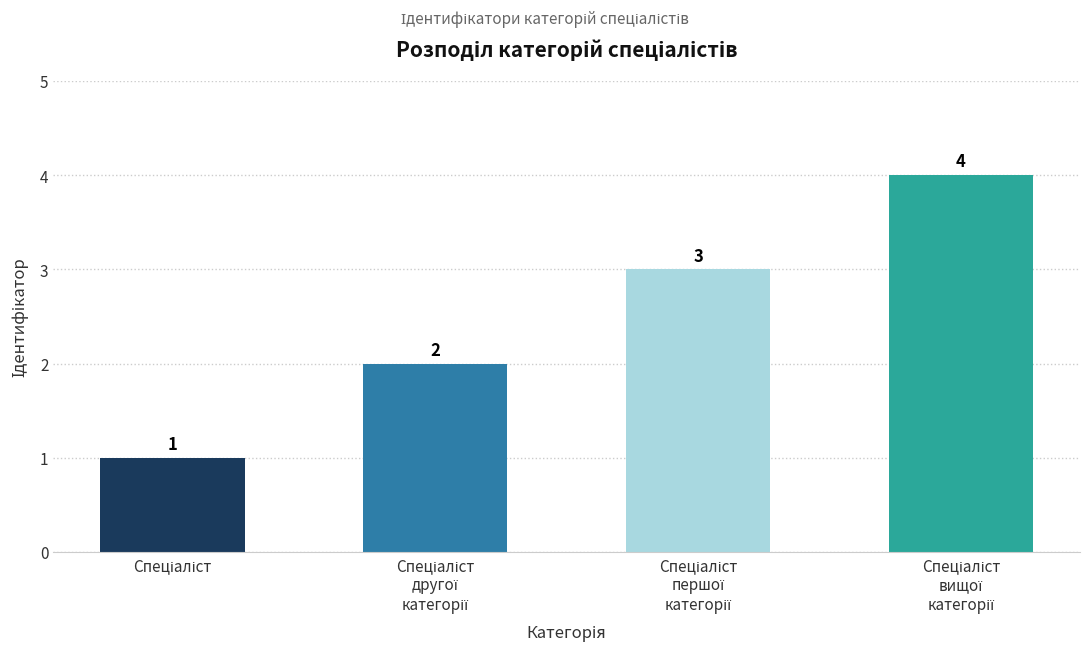

What is the value of the 3rd bar from the left?

3